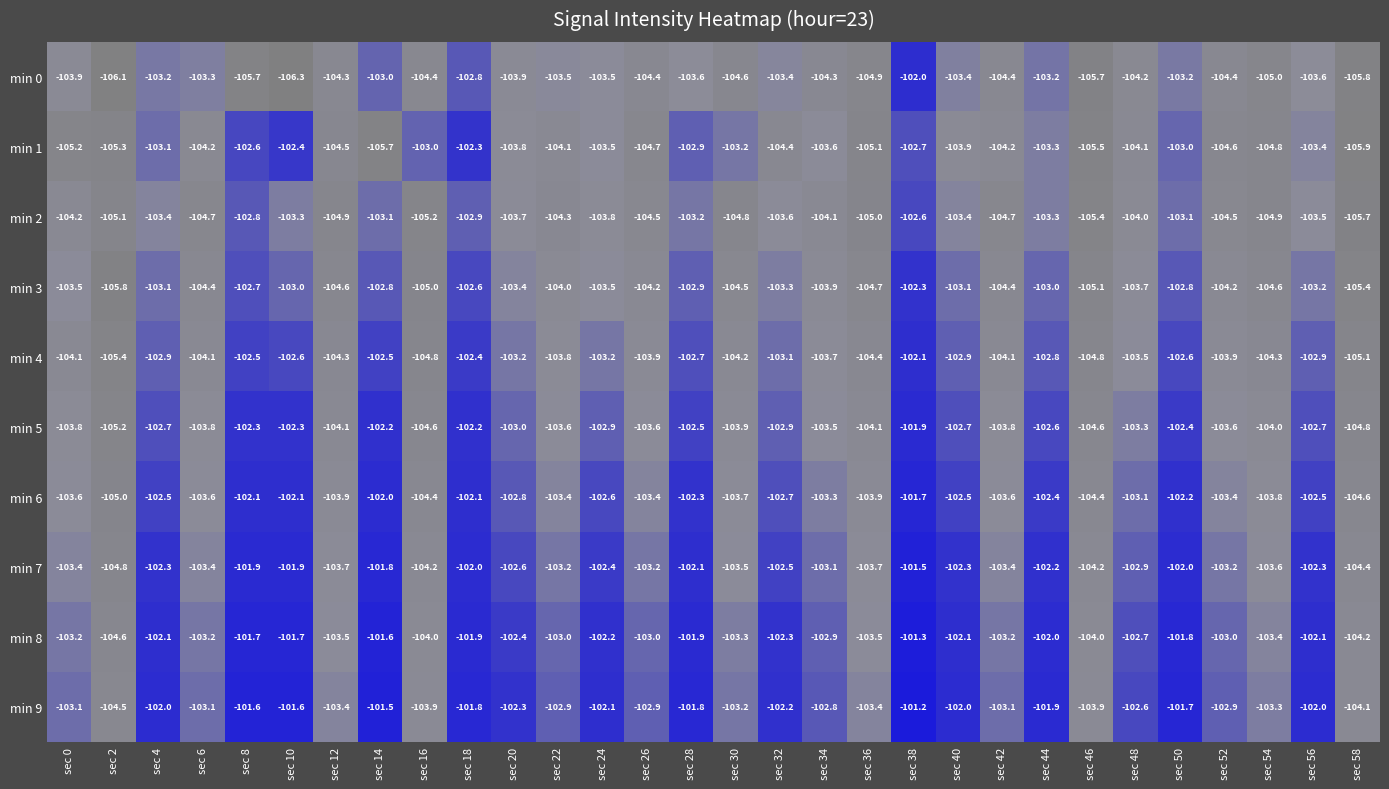

The min 1 series shows -52.6 at sec 40. True or false?

False